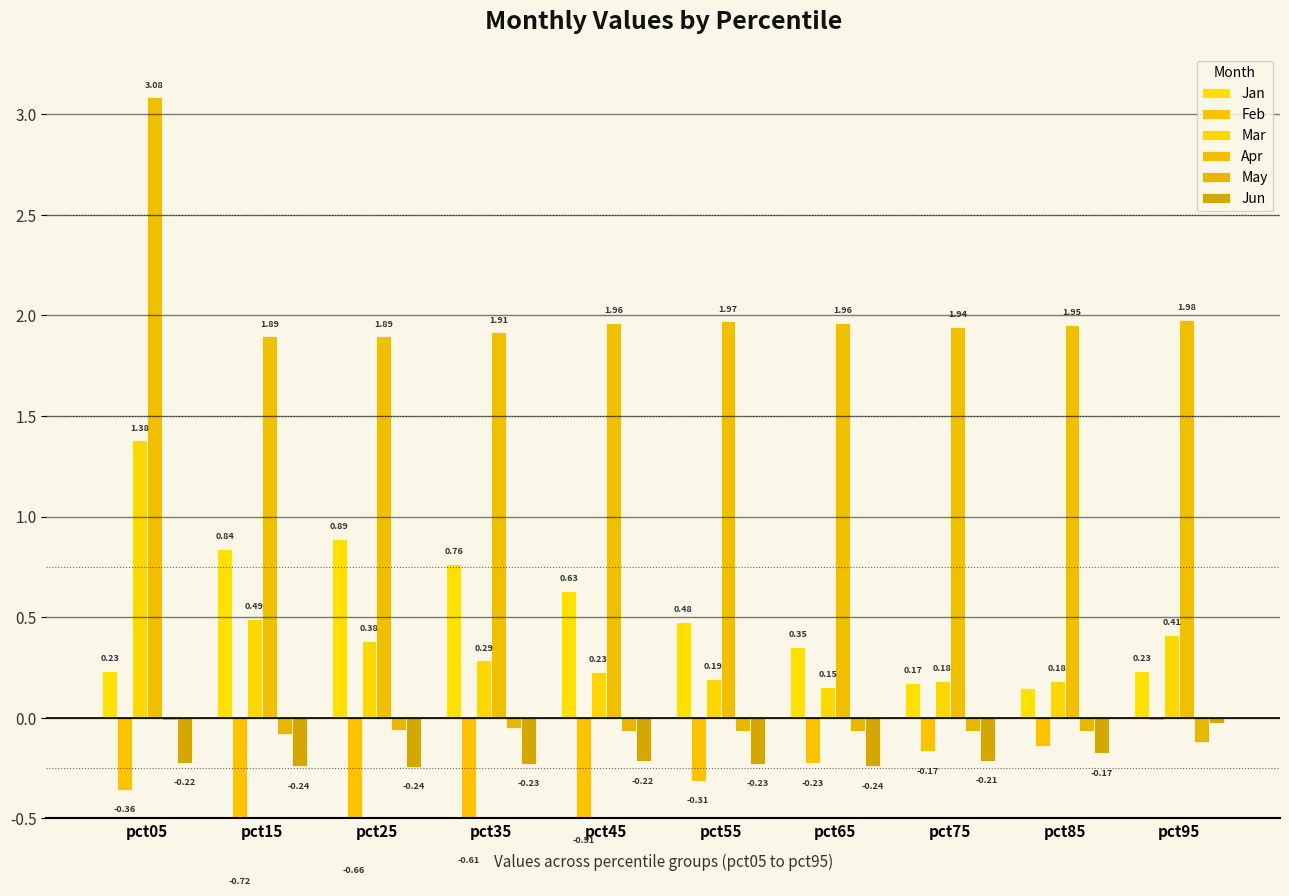

At pct05, list the series in order from largest to smallest.

Apr, Mar, Jan, May, Jun, Feb